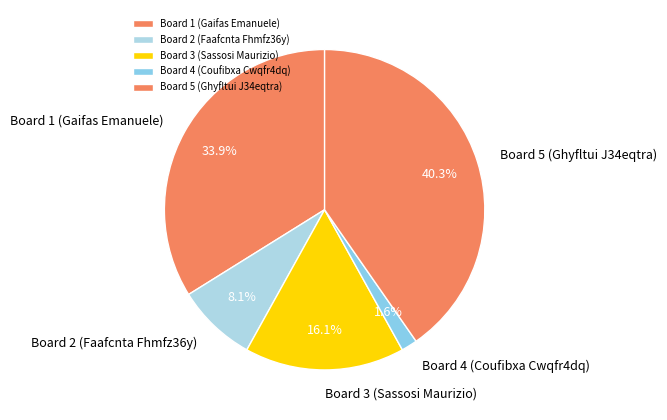

How many slices are in this pie chart?

5